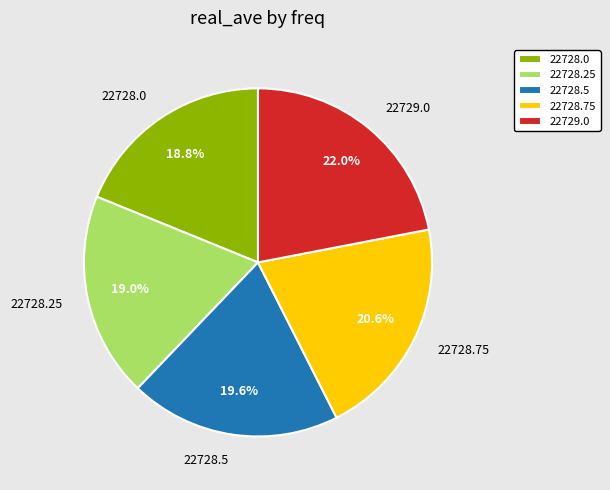

What is the ratio of the value at 22728.75 to the value at 22729.0?

0.9